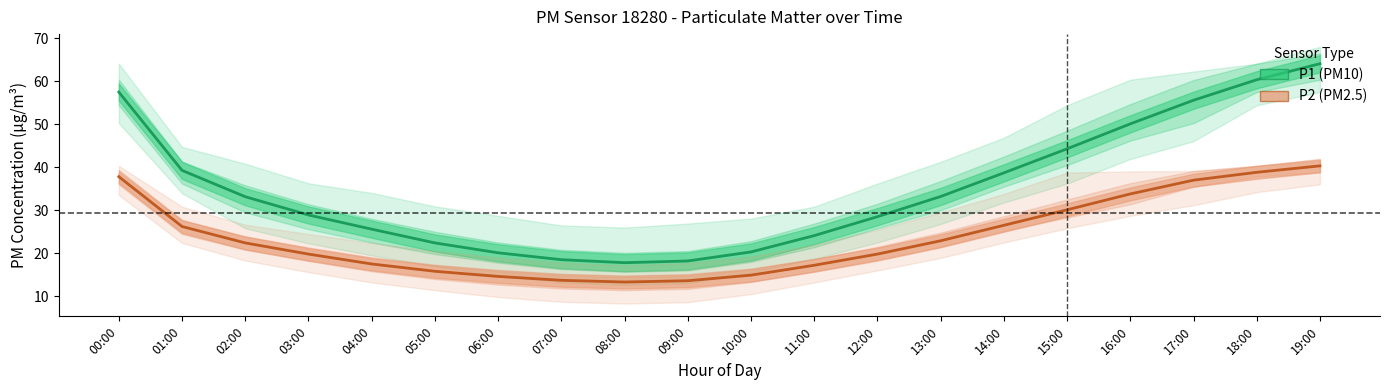

The value of P2 (PM2.5) at 19:00 is 16.9. True or false?

False